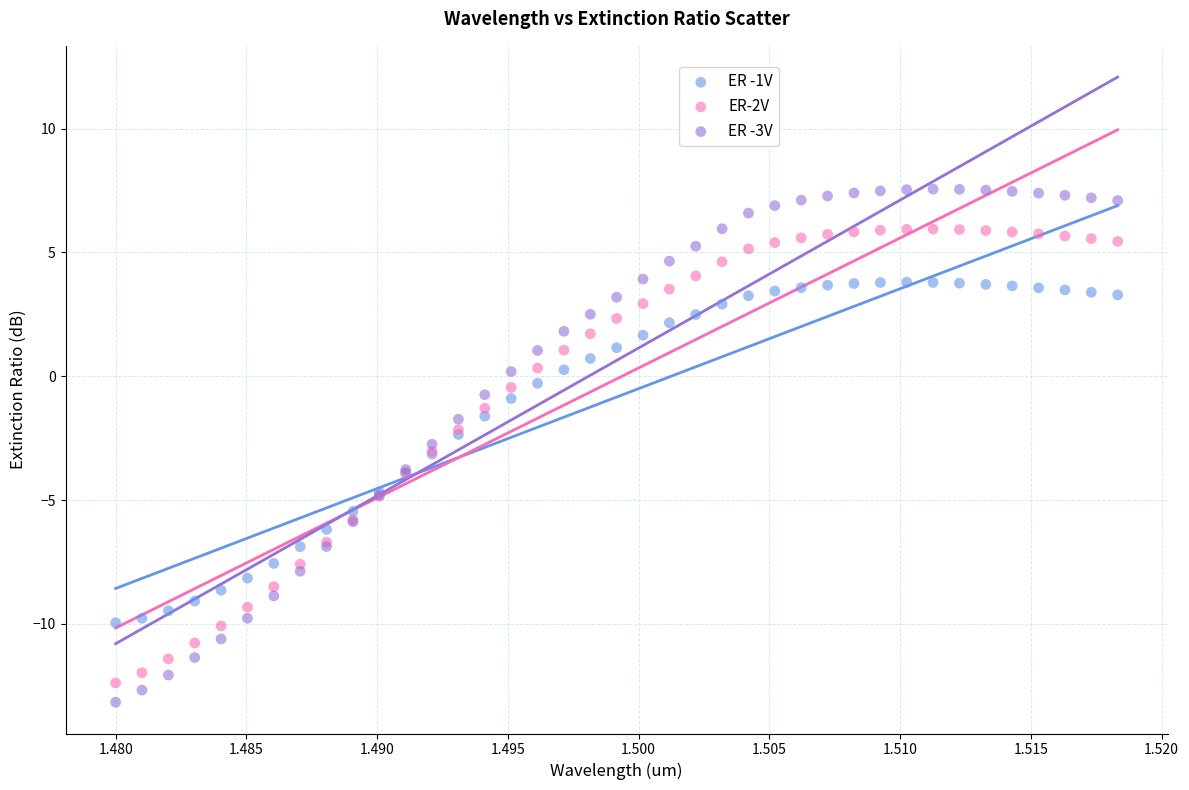

Which series reaches the maximum Y coordinate?

ER -3V